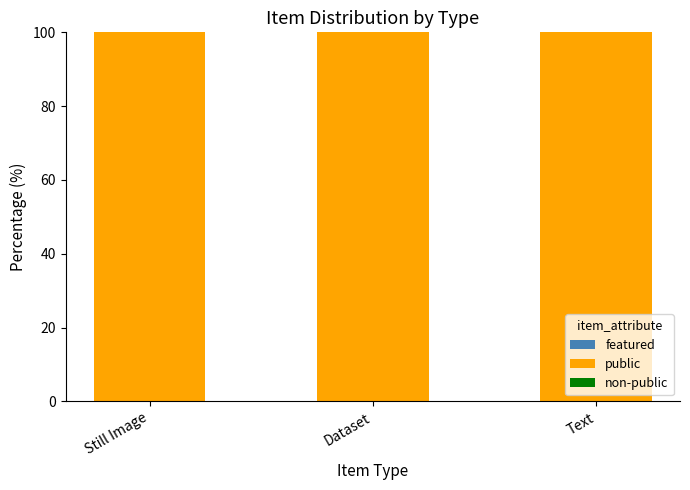

What is the label of the 1st bar from the left?

Still Image